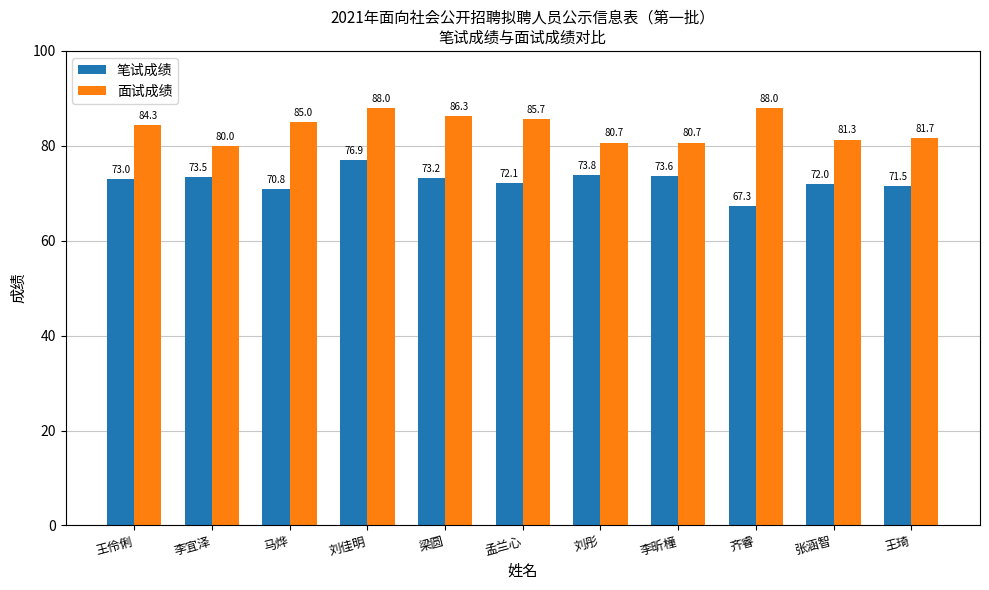

What is the average value of the 笔试成绩 series?

72.5